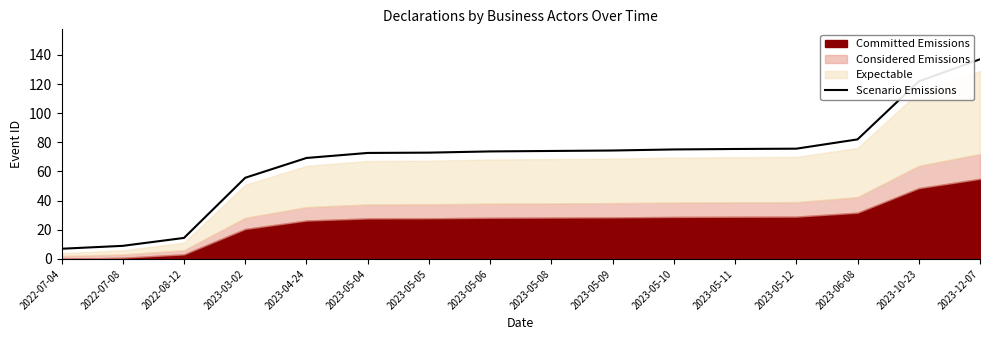

What is the label of the 6th point from the right?

2023-05-10